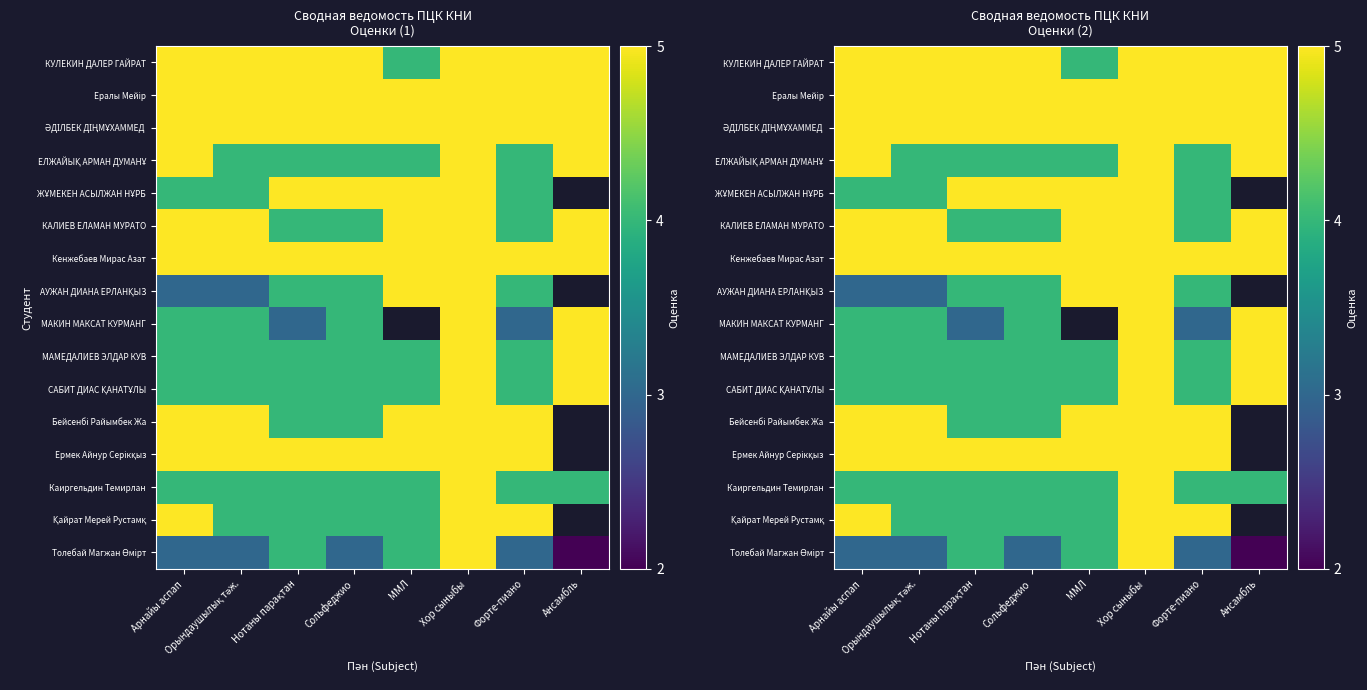

At which label does АУЖАН ДИАНА ЕРЛАНҚЫЗ first exceed 4?

ММЛ